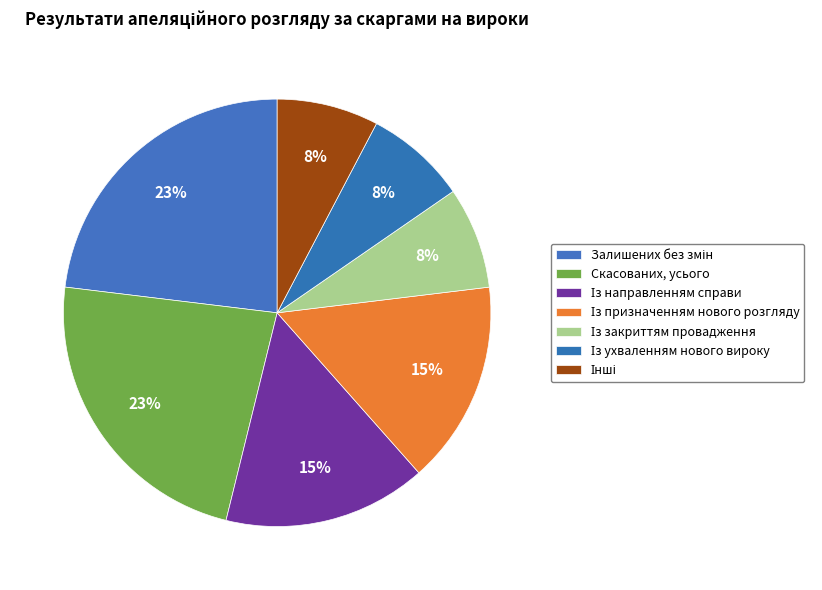

To the nearest percent, what portion does Інші represent?

8%